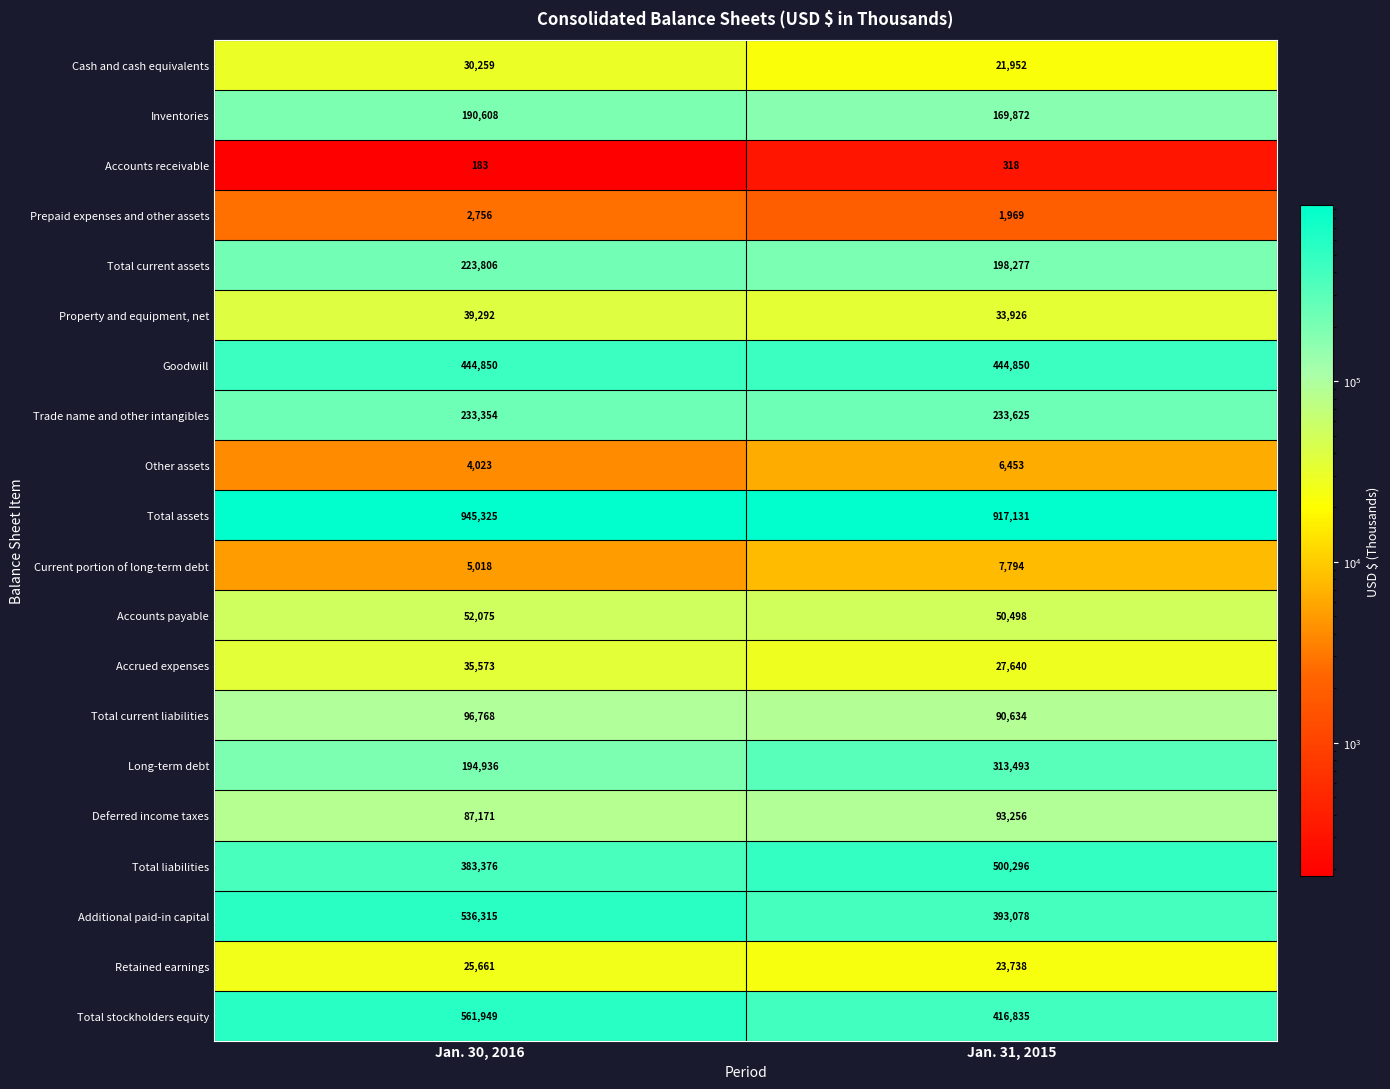

What is the sum of all Current portion of long-term debt values?

12812